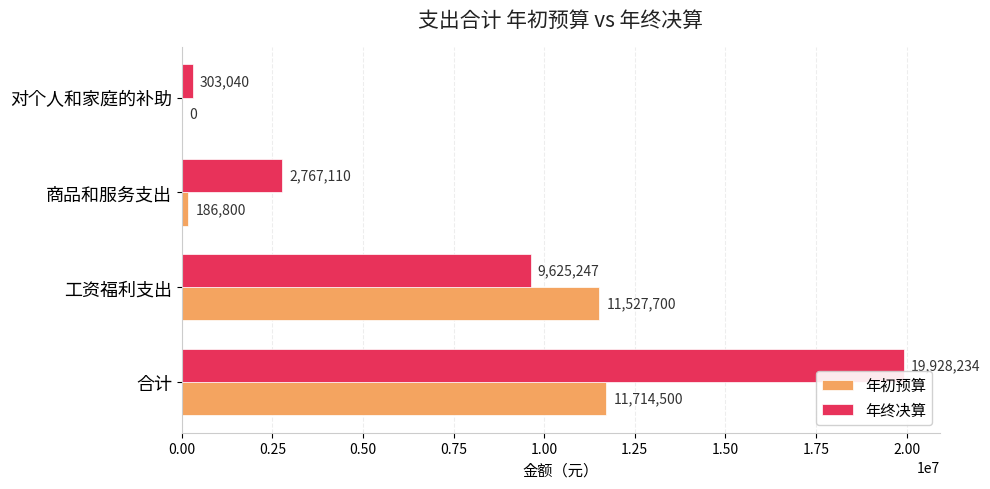

Where is 年终决算 nearest to the value 10115636?

工资福利支出